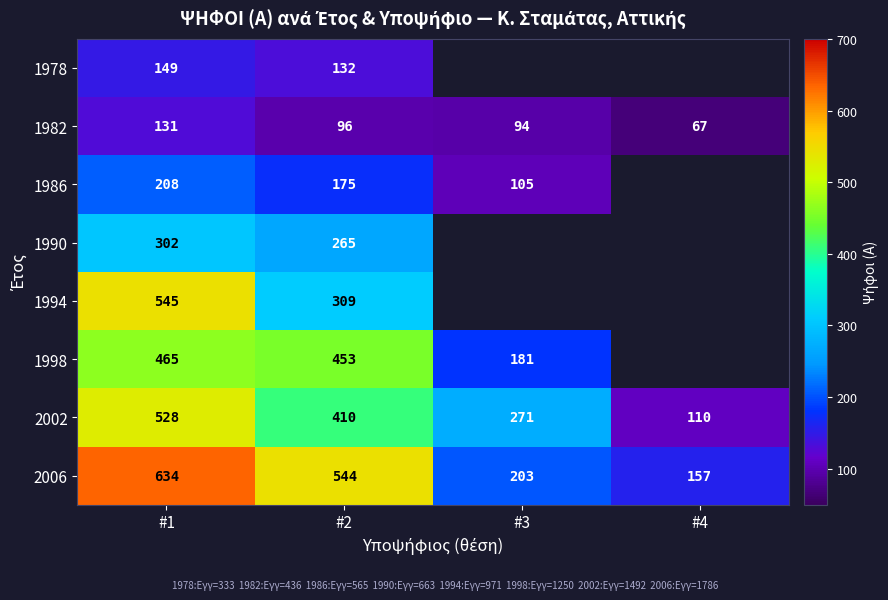

What is the average value of the 1982 series?

97